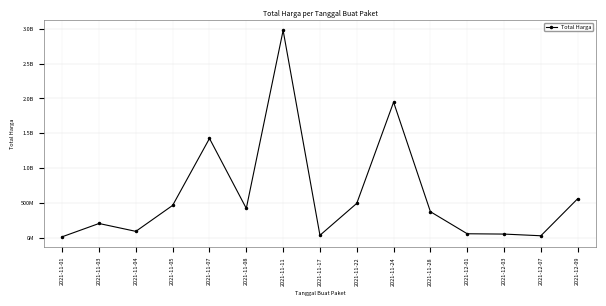

How many data points are less than 373404000?

7